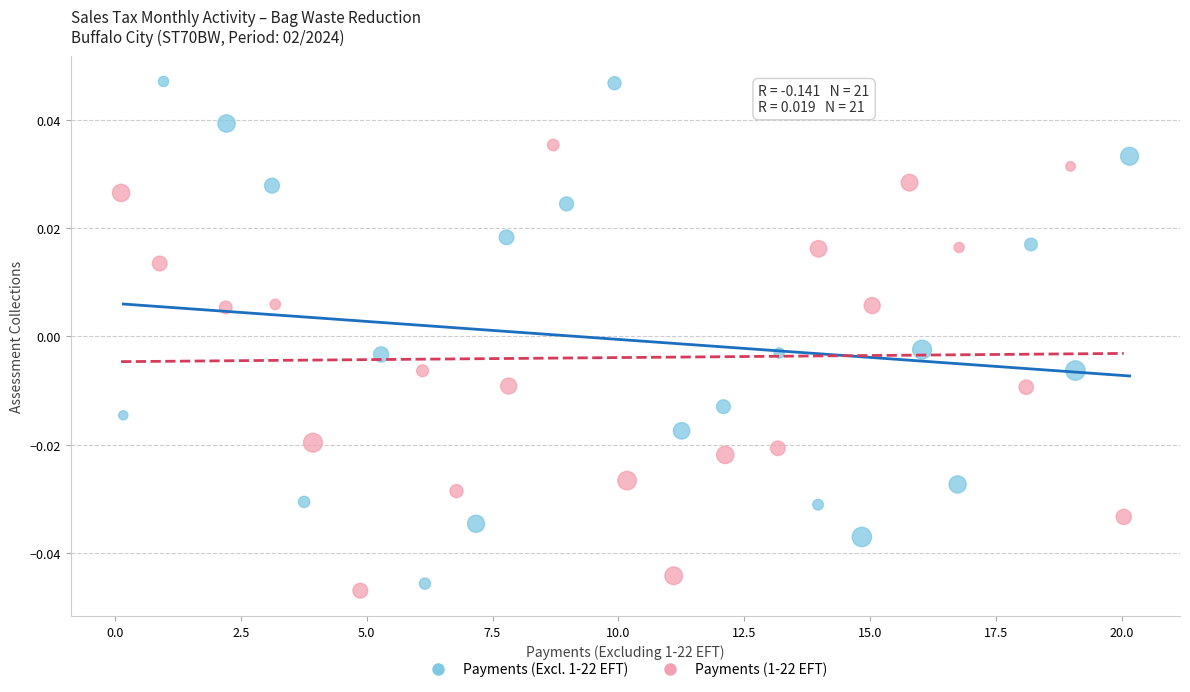

What are all the series names shown in the legend?

Payments (Excl. 1-22 EFT), Payments (1-22 EFT)